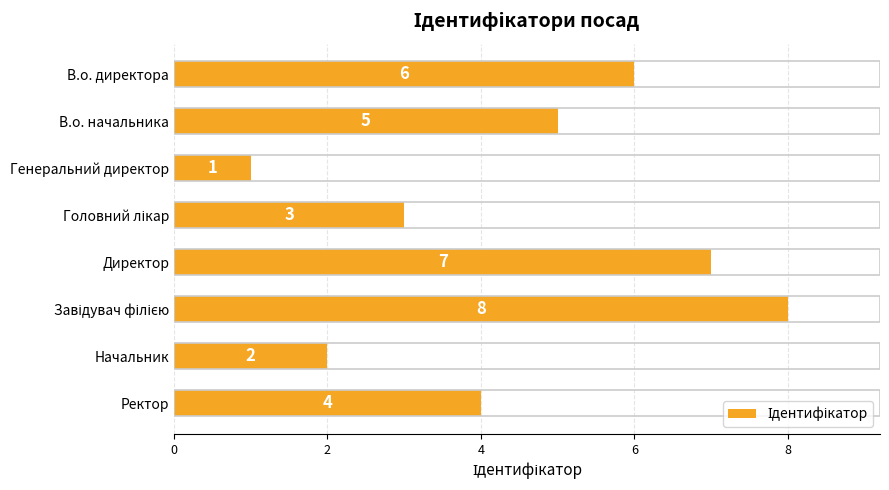

At which label is the value closest to 4?

Ректор